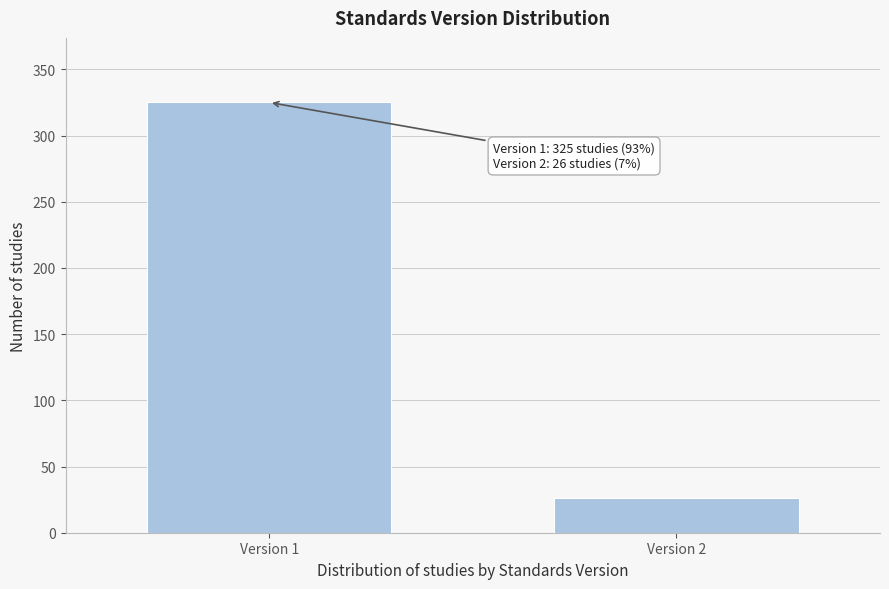

Reading left to right, transcribe all the data shown in this chart.

325	26